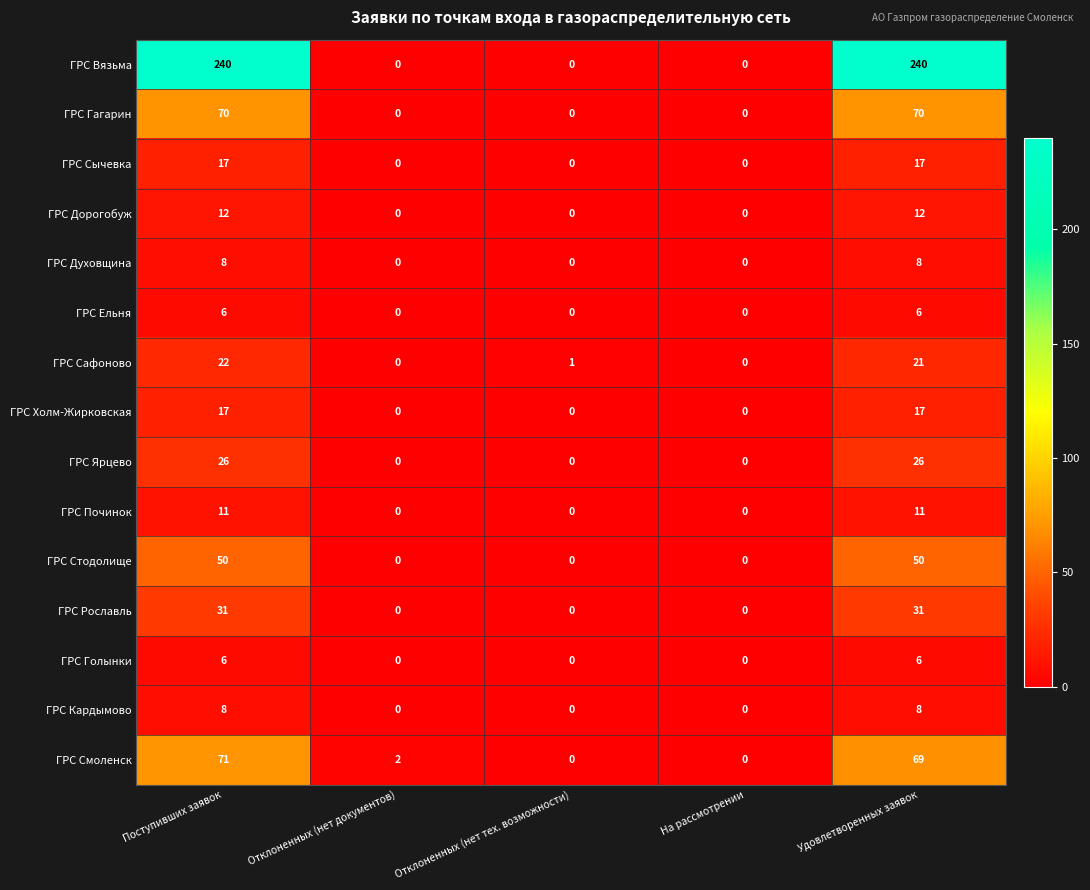

What is the difference between the maximum and minimum values in the ГРС Сычевка series?

17